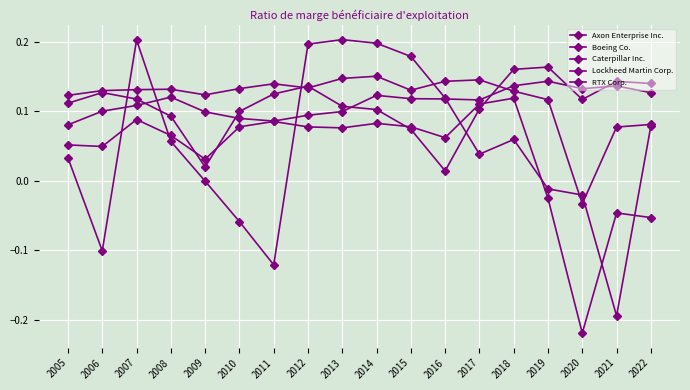

True or false: Lockheed Martin Corp. and Boeing Co. cross at least once.

False